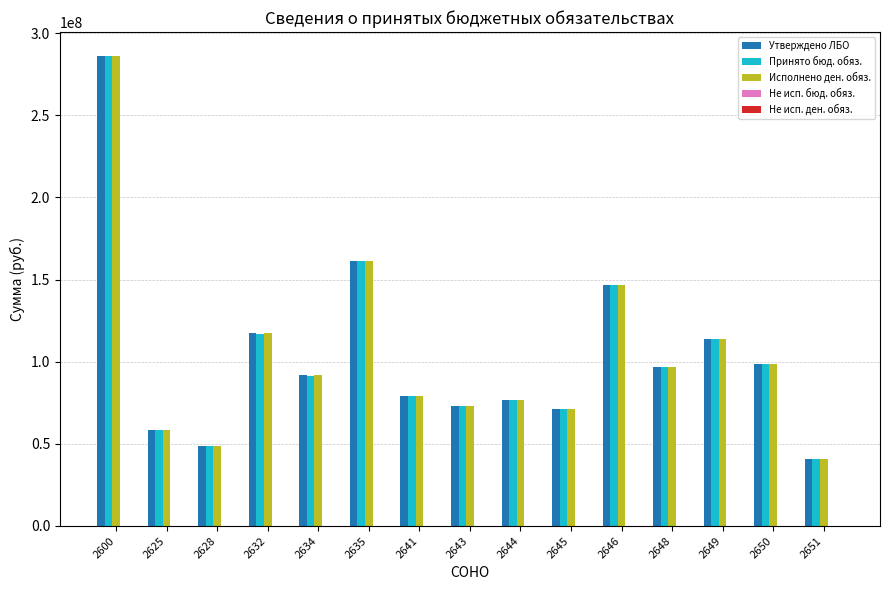

What is the total value across all series at 2628?

145574582.9